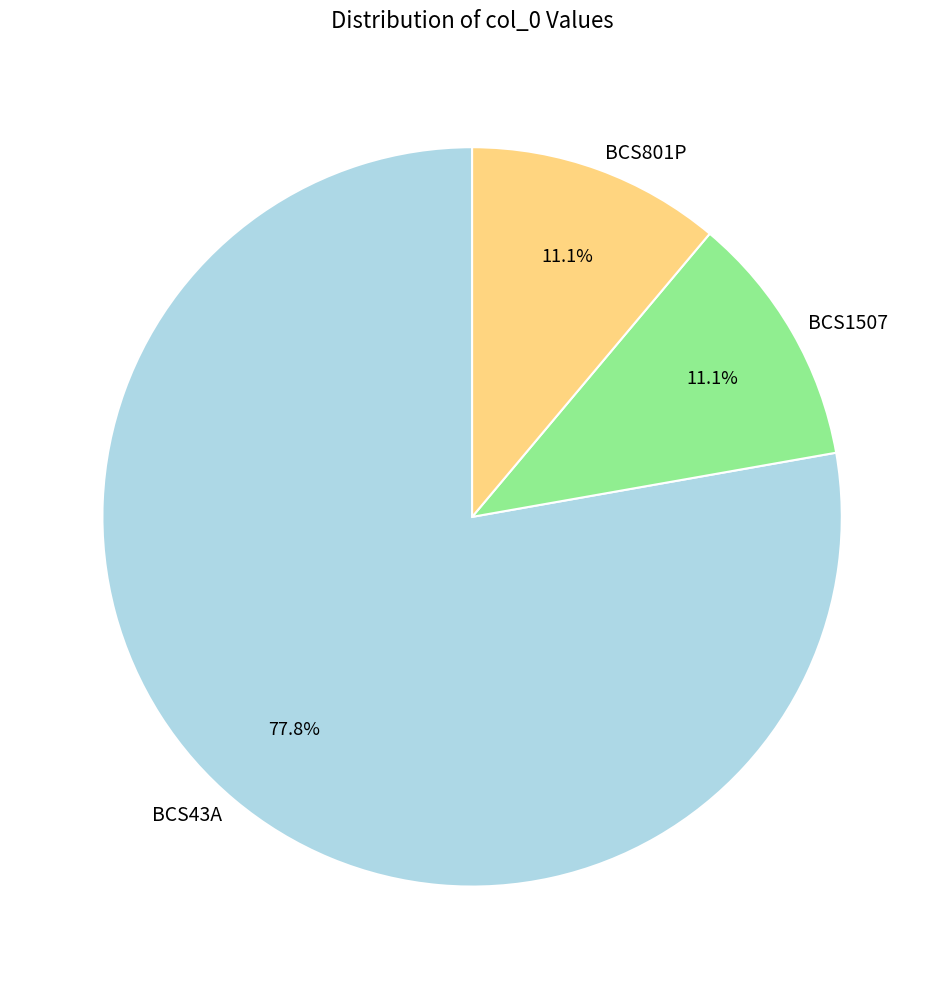

Approximately how many times larger is the value at BCS801P compared to BCS1507?

1.0